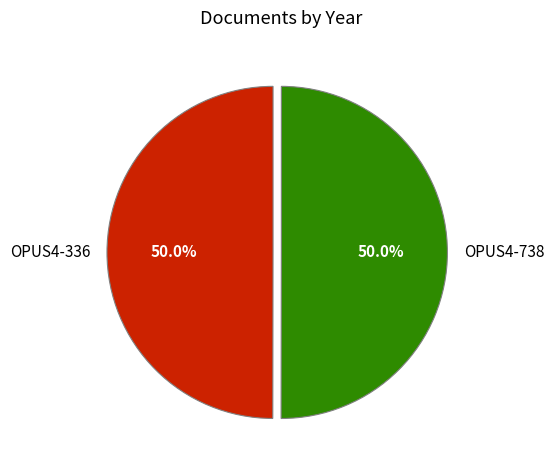

How many segments does this pie chart have?

2